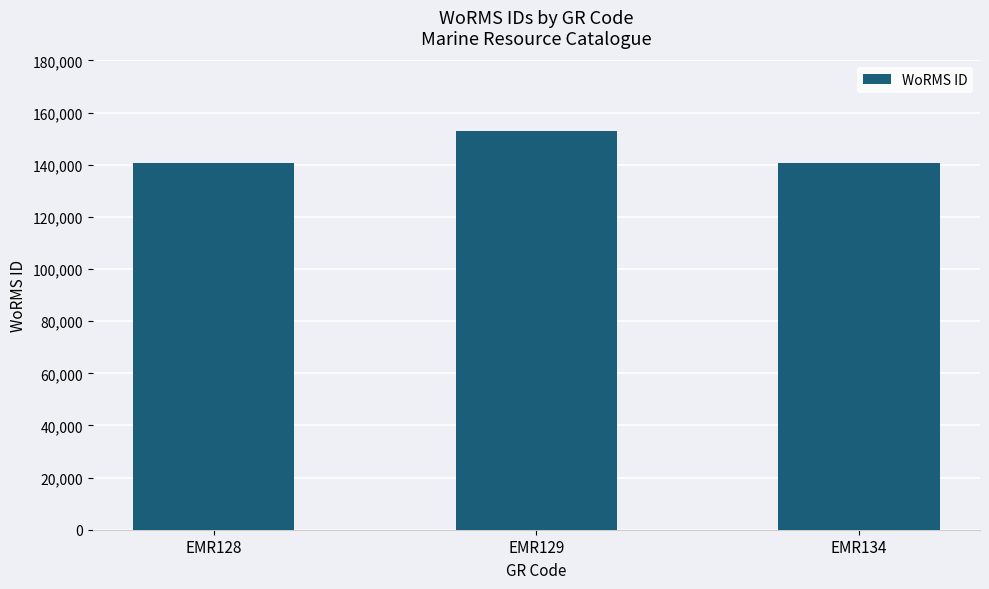

Read the value at EMR129.

153087